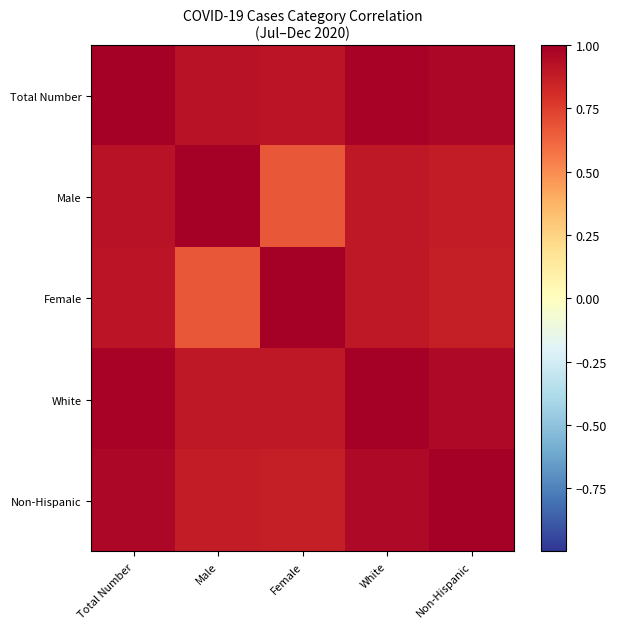

Reading left to right, what are all the values shown in this chart?

Total Number: Total Number=1.0	Male=0.9	Female=0.9	White=1.0	Non-Hispanic=1.0
Male: Total Number=0.9	Male=1.0	Female=0.7	White=0.9	Non-Hispanic=0.9
Female: Total Number=0.9	Male=0.7	Female=1.0	White=0.9	Non-Hispanic=0.9
White: Total Number=1.0	Male=0.9	Female=0.9	White=1.0	Non-Hispanic=1.0
Non-Hispanic: Total Number=1.0	Male=0.9	Female=0.9	White=1.0	Non-Hispanic=1.0